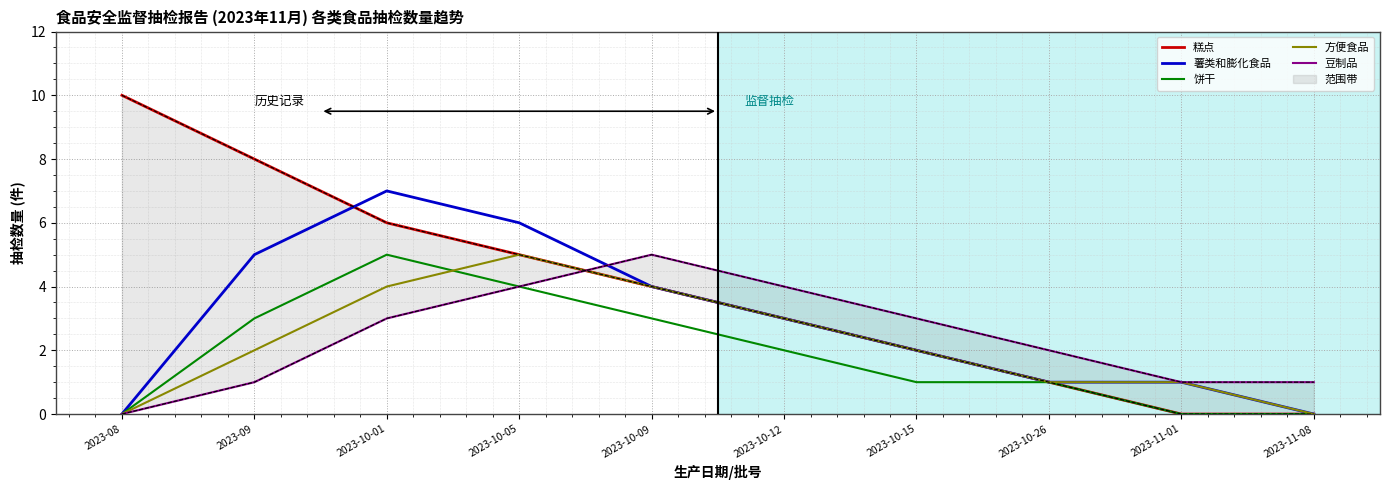

Where does the 饼干 series first go above 2?

2023-09